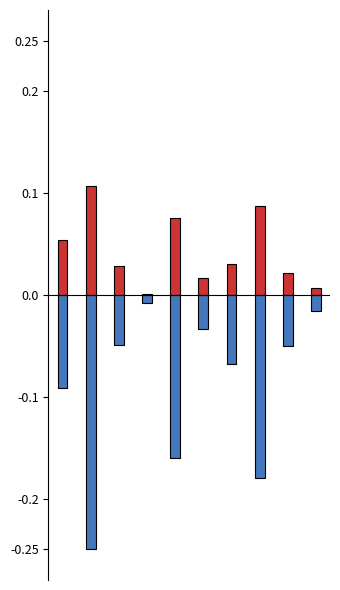

Reading right to left, list all the values displayed in this chart.

Units (Total): 9=0.0	8=0.0	7=0.1	6=0.0	5=0.0	4=0.1	3=0.0	2=0.0	1=0.1	0=0.1
Tons (Total): 9=-0.0	8=-0.0	7=-0.2	6=-0.1	5=-0.0	4=-0.2	3=-0.0	2=-0.0	1=-0.2	0=-0.1